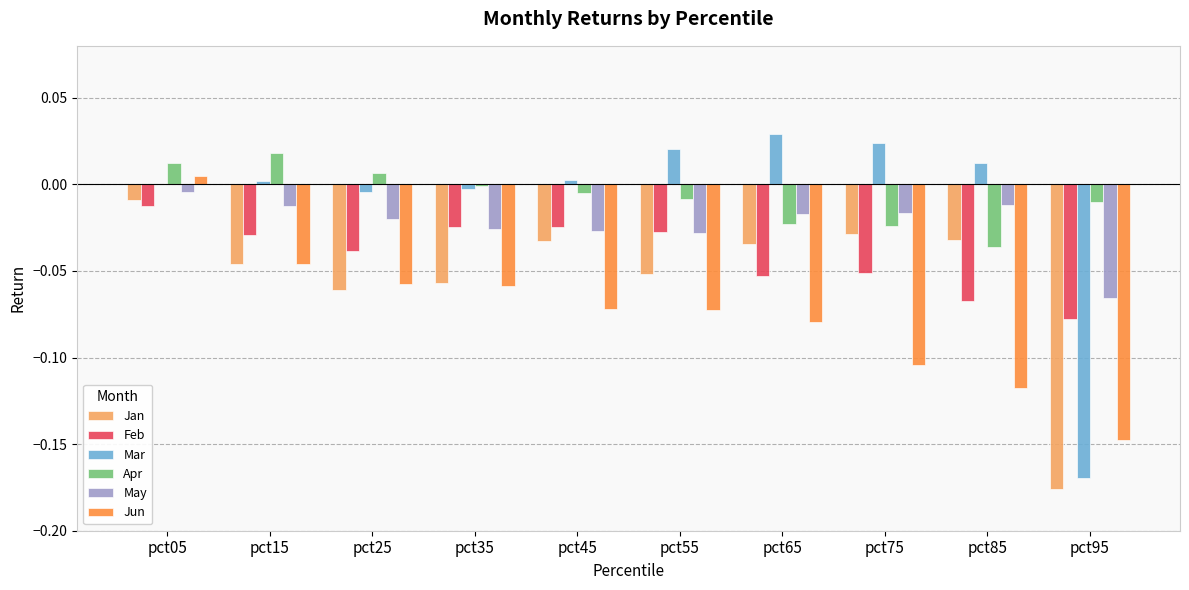

At which label does Jun reach its peak?

pct05